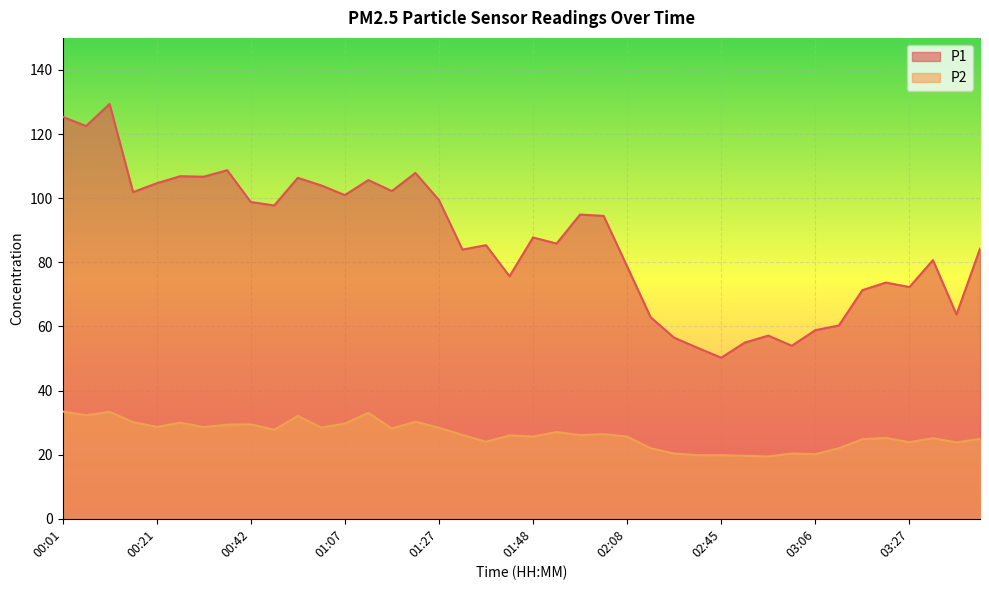

True or false: P1 and P2 cross at least once.

False